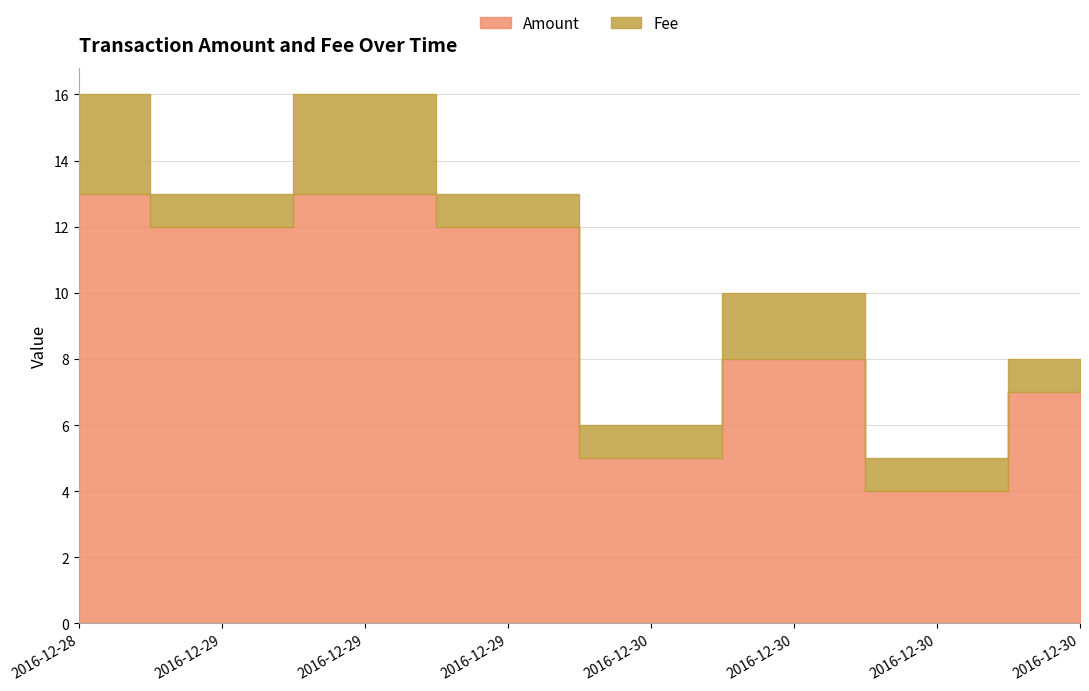

True or false: Amount has a value of 8 at 2016-12-30 22:28:55.

True